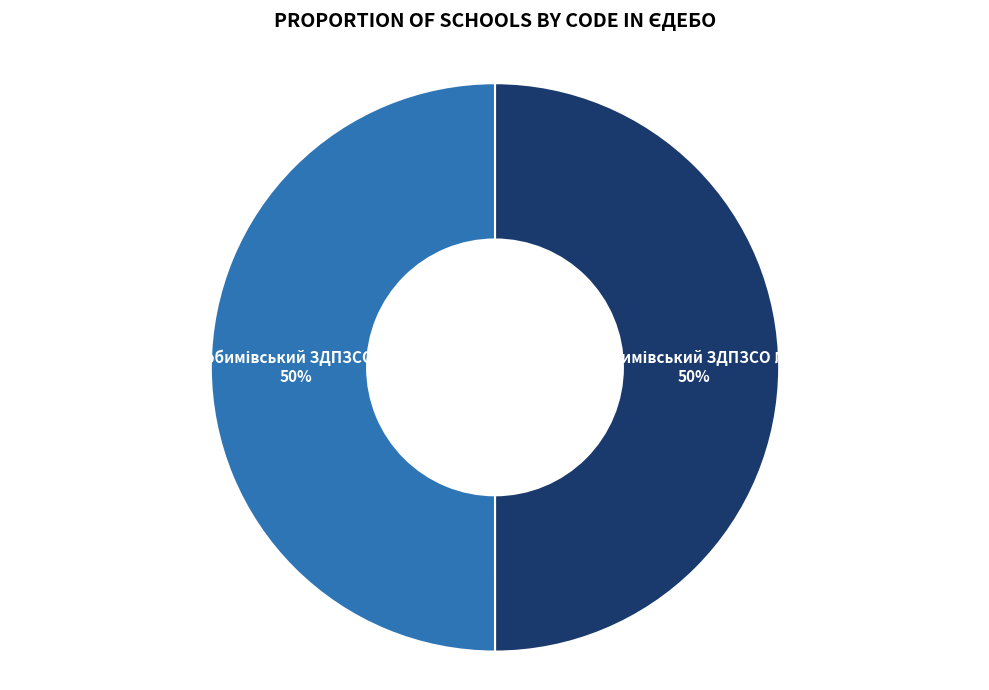

To the nearest percent, what is the average slice percentage?

50%